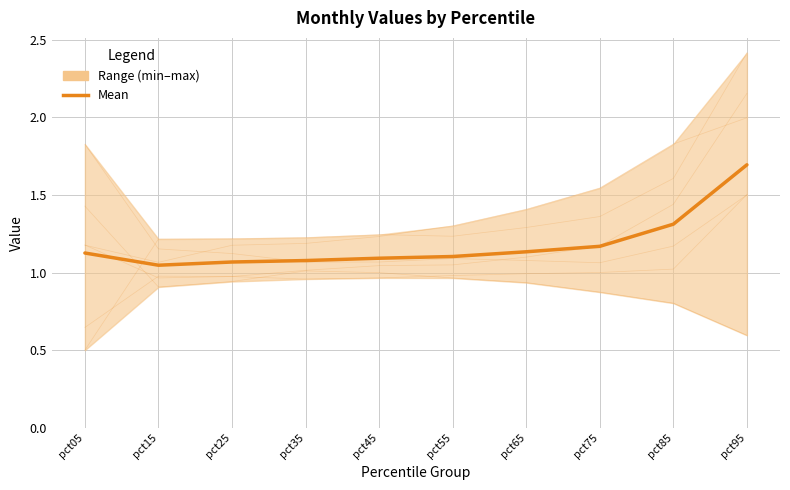

What is the sum of the Jul values at pct45 and pct25?

2.5